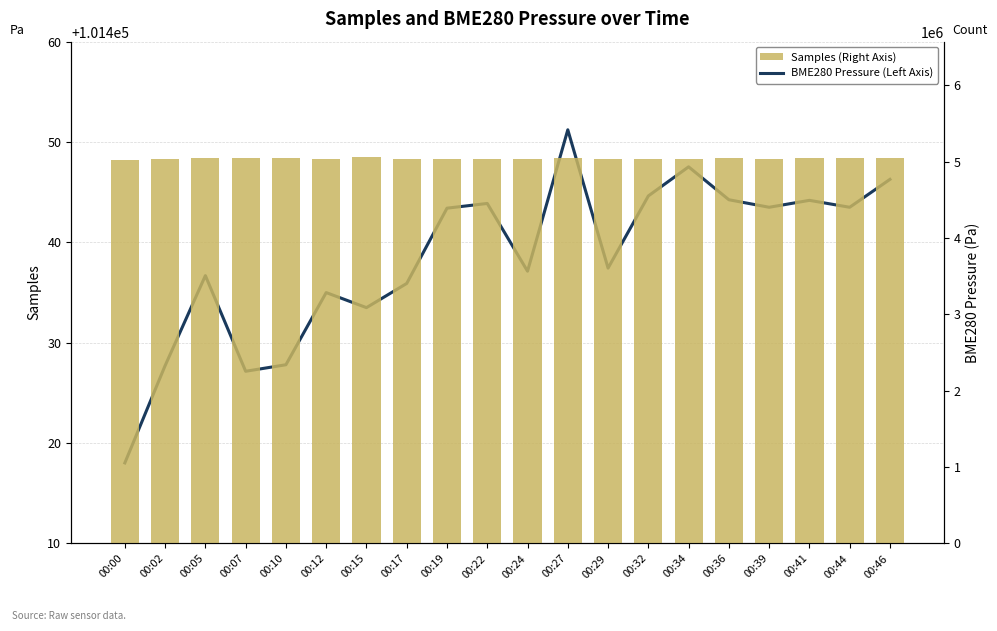

At 00:15, list the series in order from largest to smallest.

Samples (Right Axis), BME280 Pressure (Left Axis)